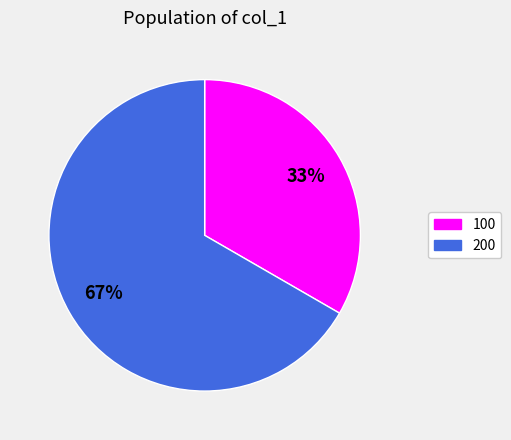

Is 200 the majority of the pie?

Yes